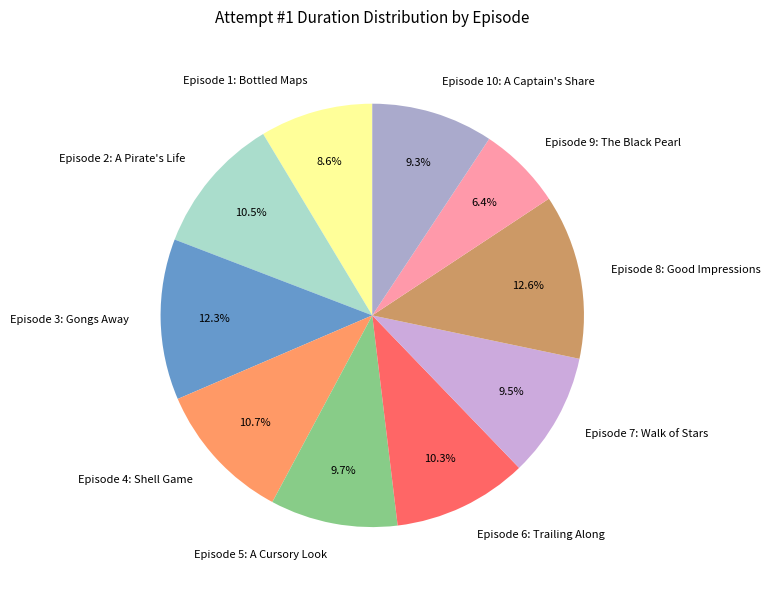

Does Episode 9: The Black Pearl represent more than half of the total?

No